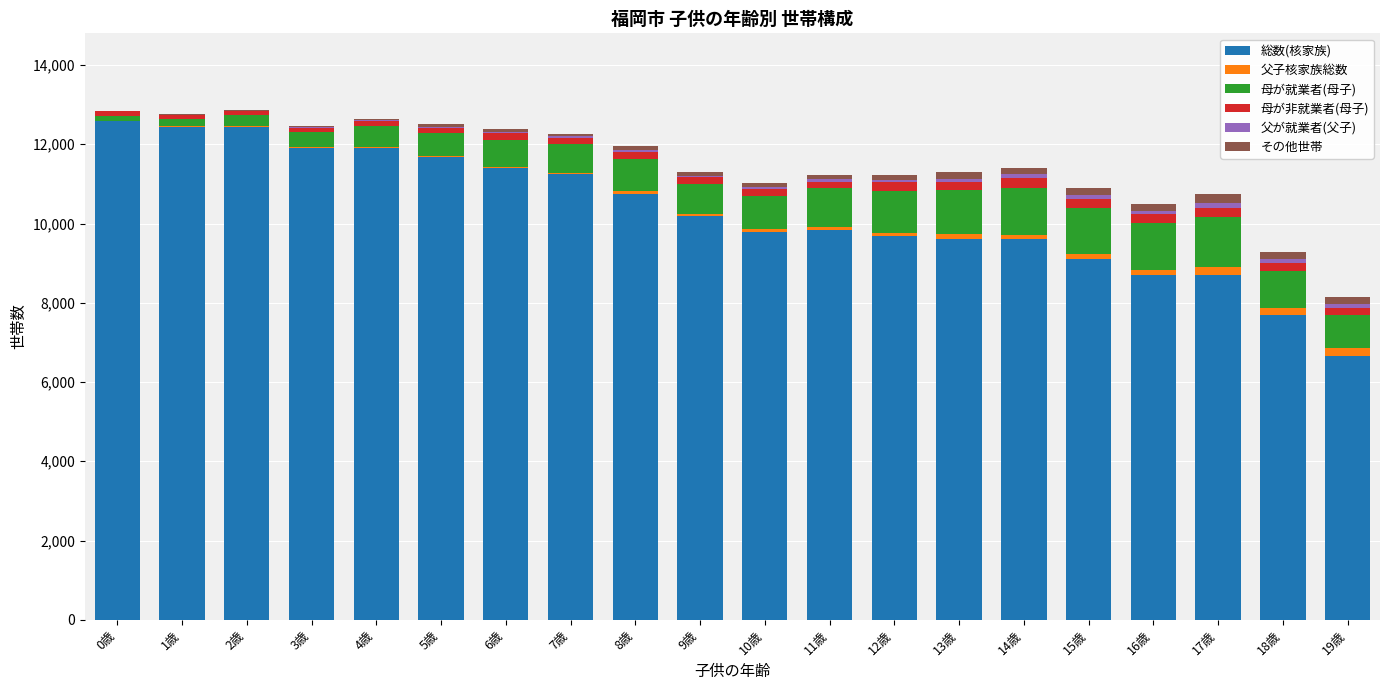

What is the sum of all 総数(核家族) values?

205969